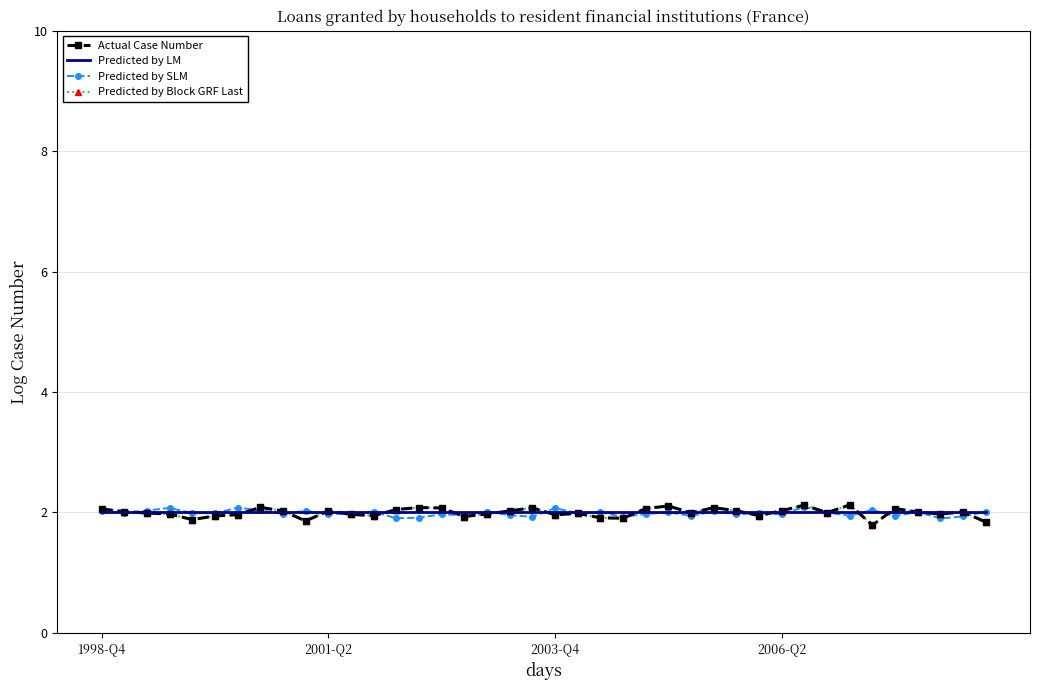

How many times do Predicted by SLM and Actual Case Number cross each other?

19